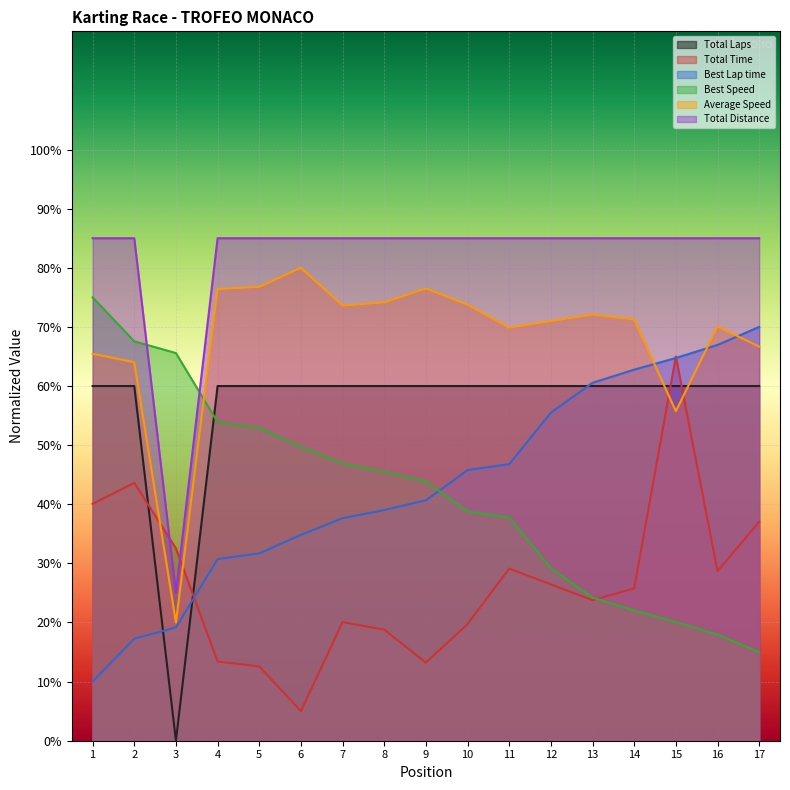

Which series has the widest spread of values?

Total Laps